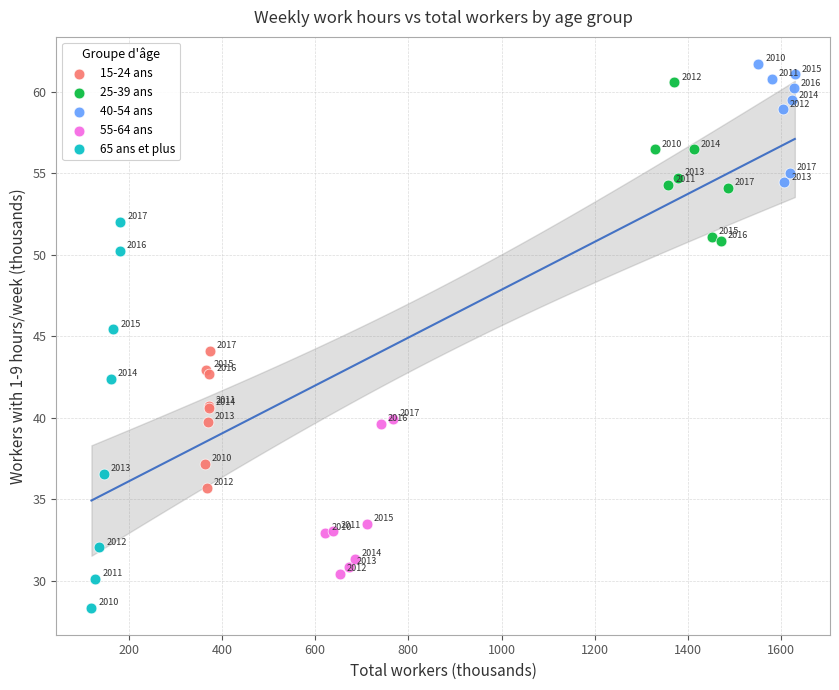

Which series contains the highest Y value?

40-54 ans